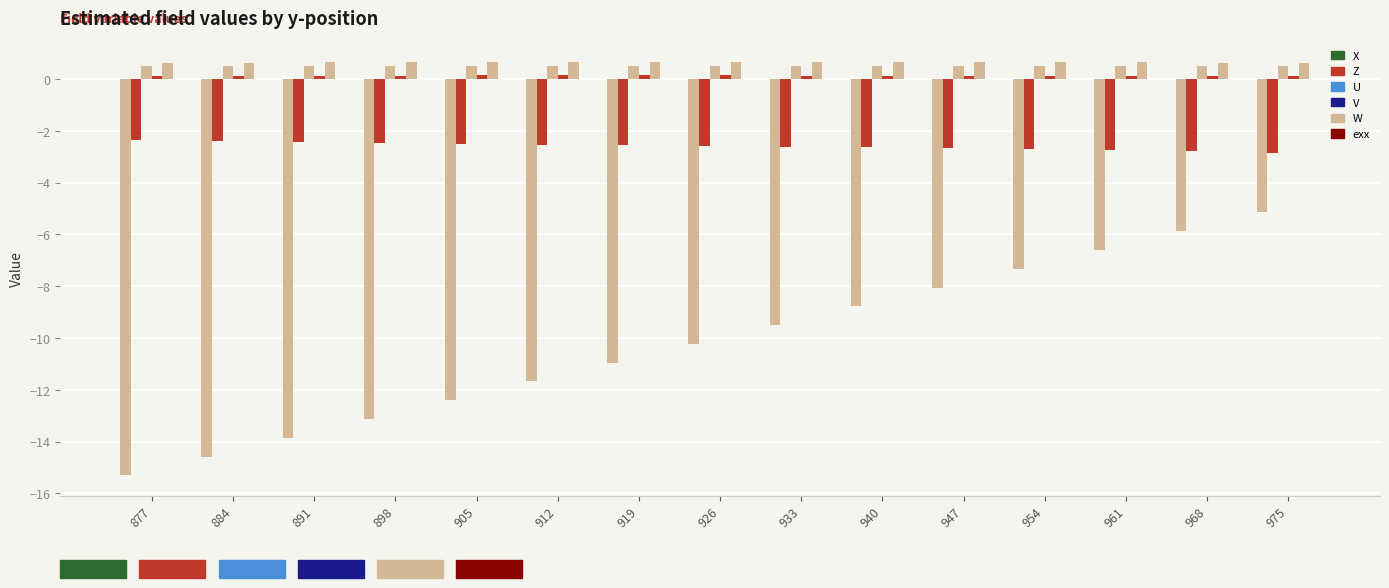

How many groups of bars are there?

15